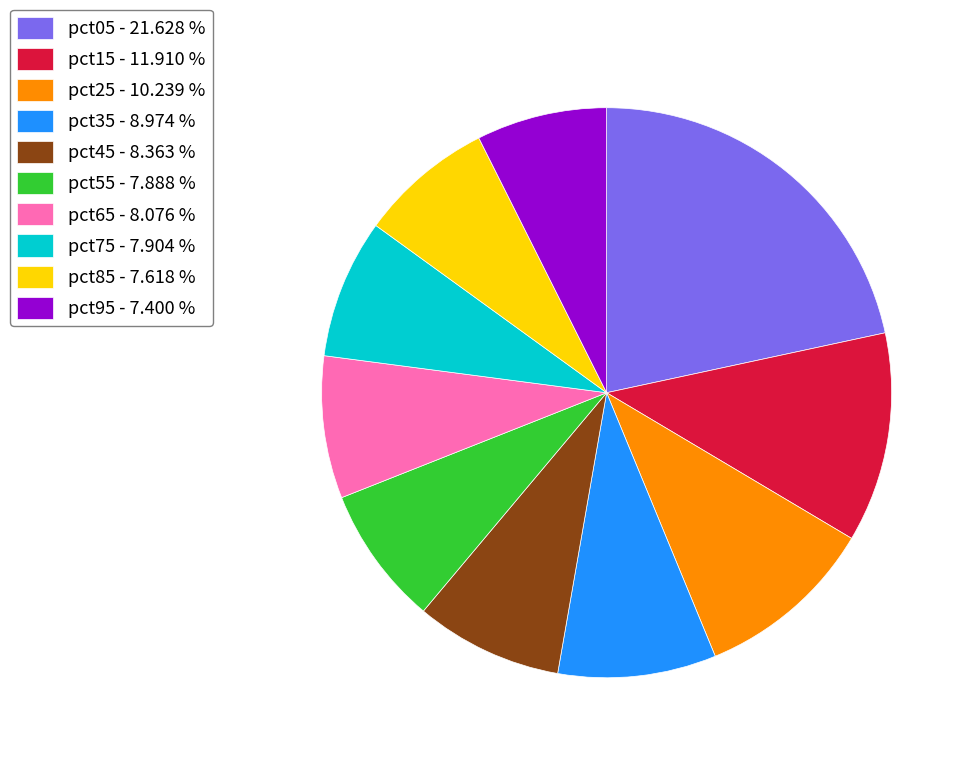

The pct75 slice represents 8% of the pie. True or false?

True